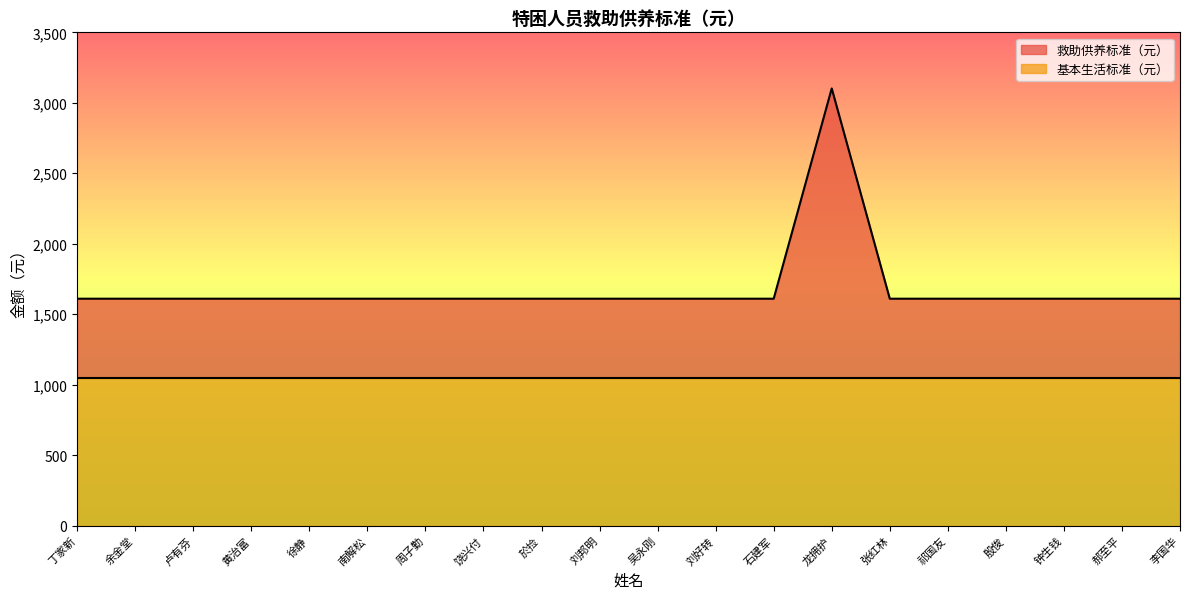

What is the difference between the maximum and second lowest values?

1492